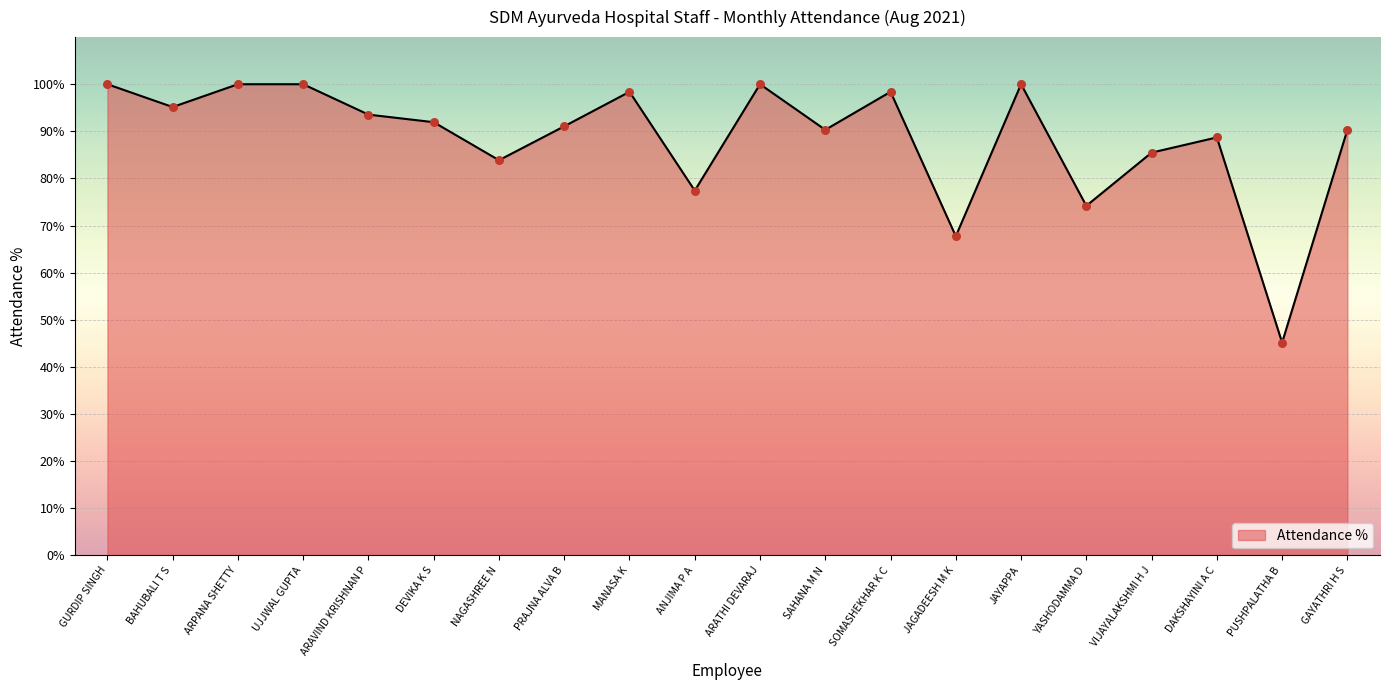

What is the ratio of the value at ARPANA SHETTY to the value at UJJWAL GUPTA?

1.0